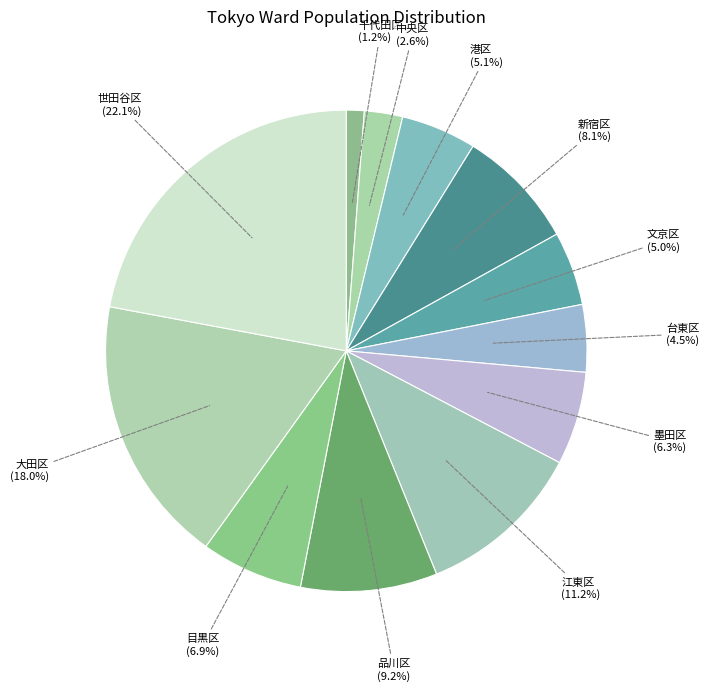

What is the smallest slice in the pie chart?

千代田区